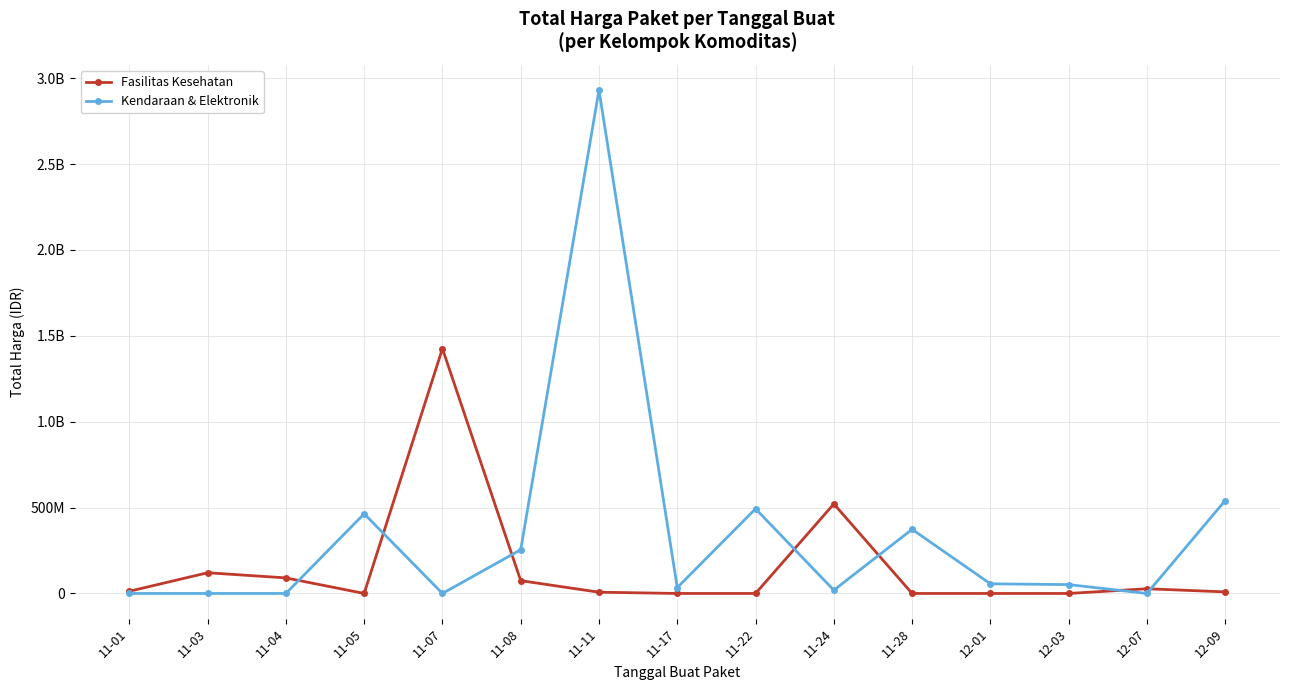

Where do Fasilitas Kesehatan and Kendaraan & Elektronik first cross each other?

11-04 and 11-05